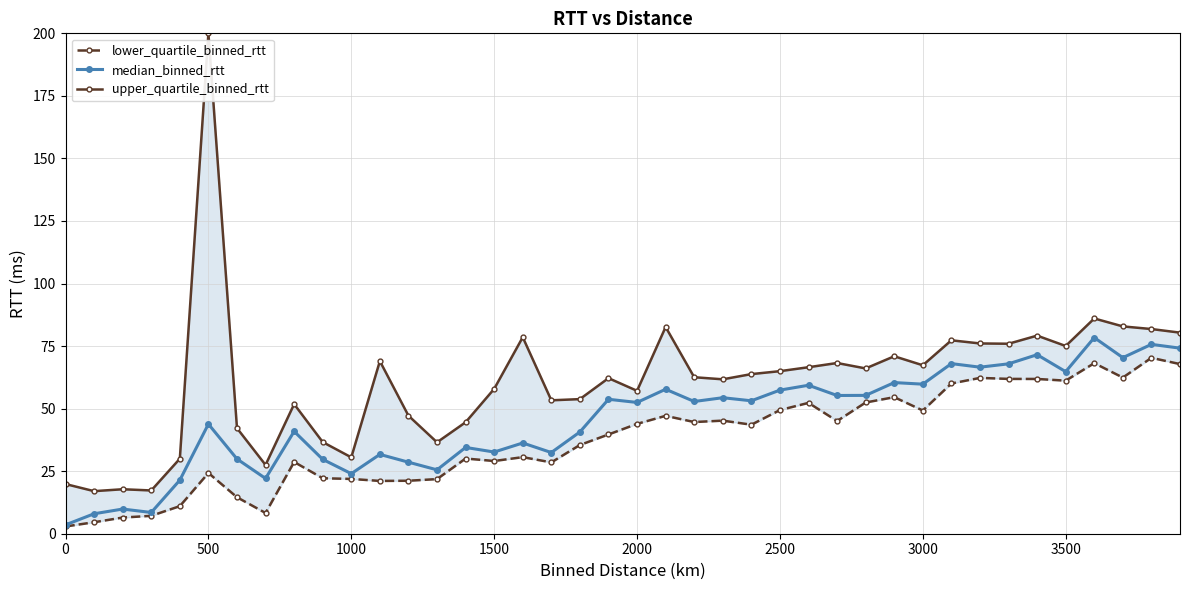

The median_binned_rtt series shows 4.8 at 1000. True or false?

False